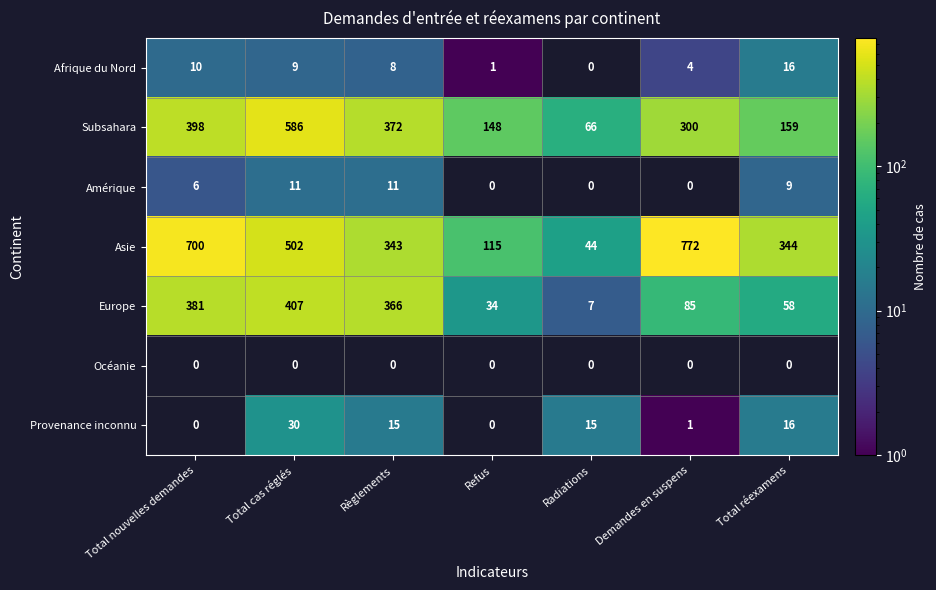

How many categories are shown in the chart?

7